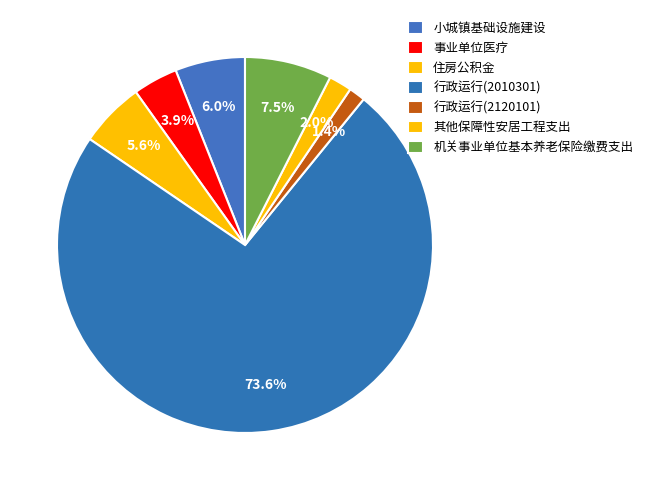

What percentage is NOT represented by 小城镇基础设施建设?

94.0%